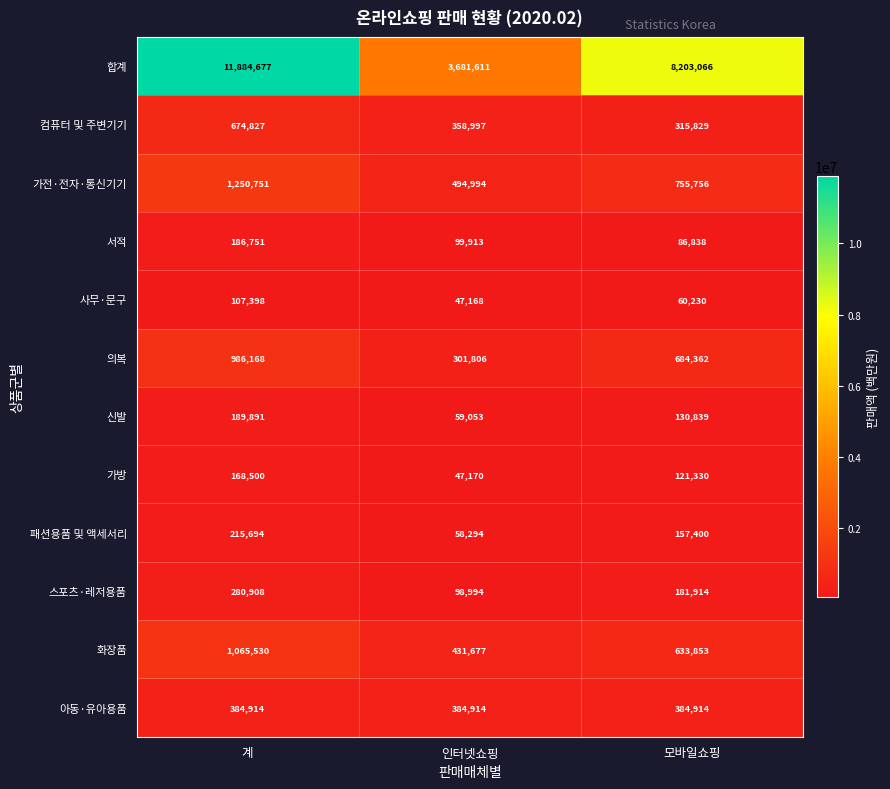

Which series has the widest spread of values?

합계